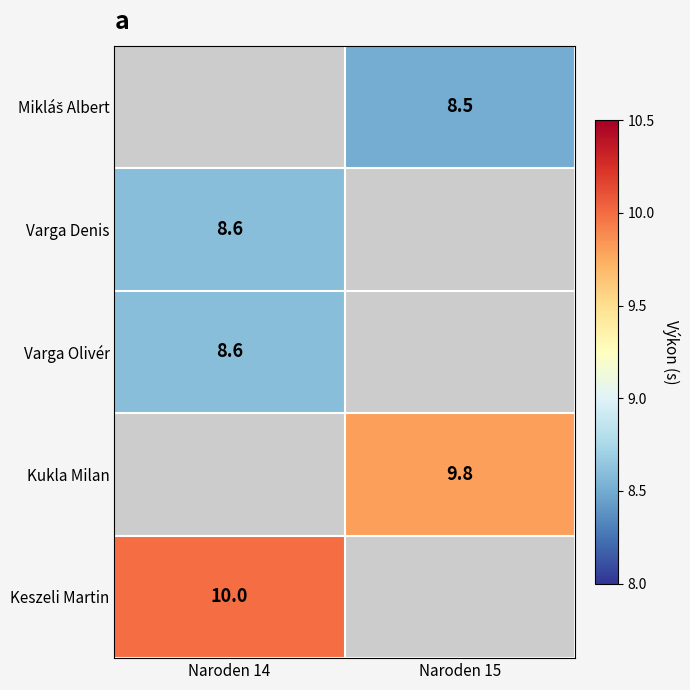

True or false: Varga Olivér has a value of 12.3 at Naroden 14.

False